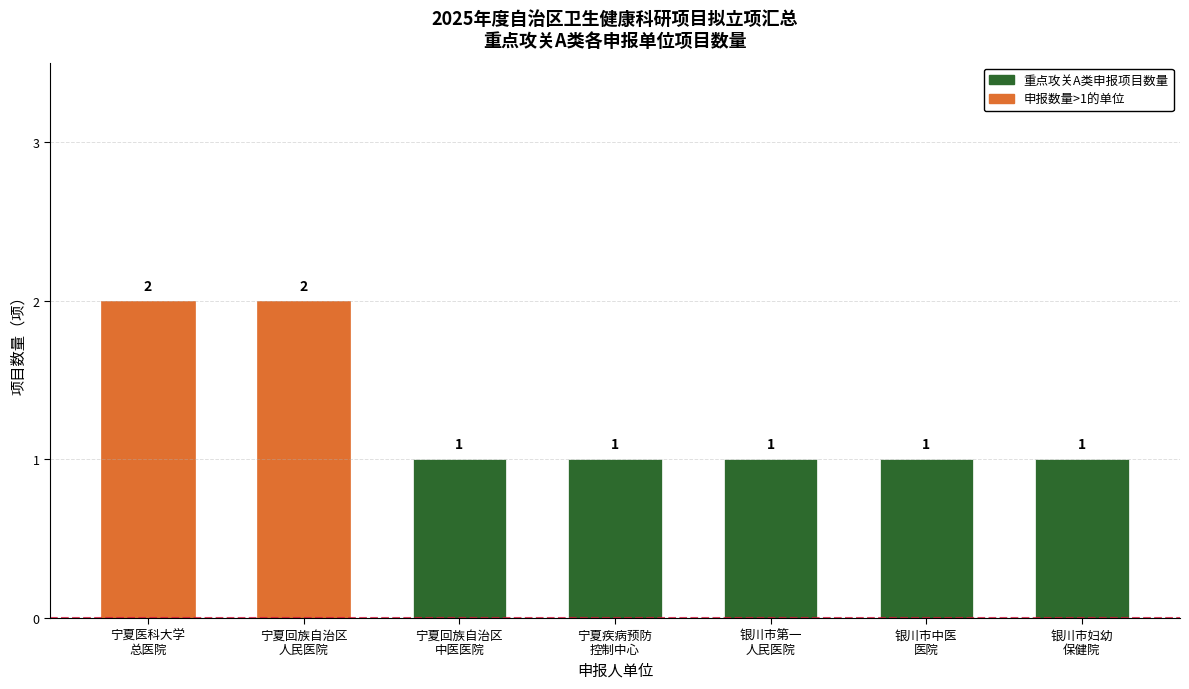

What is the value of the 6th bar from the left?

1